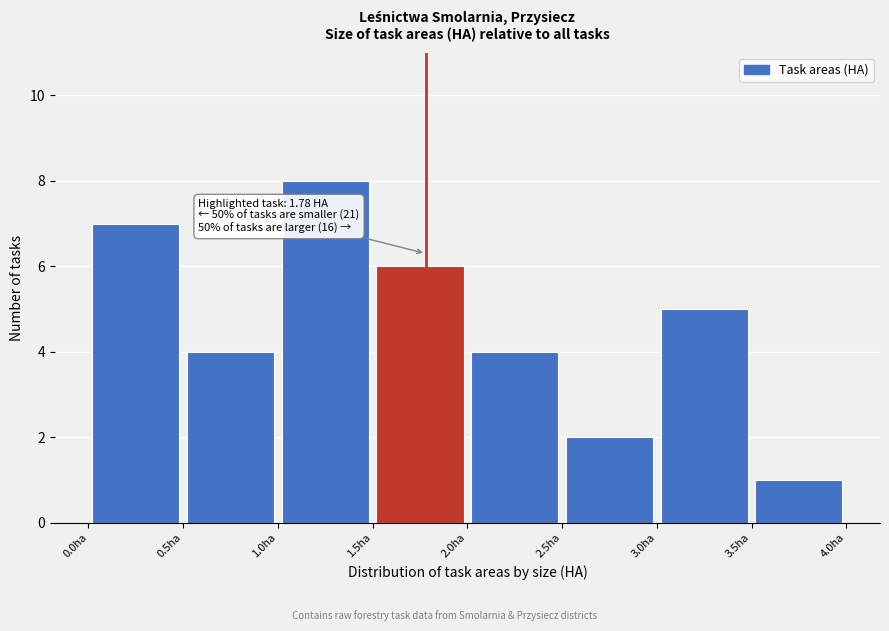

Over which range of the x-axis is the bar tallest?

1.0 to 1.5